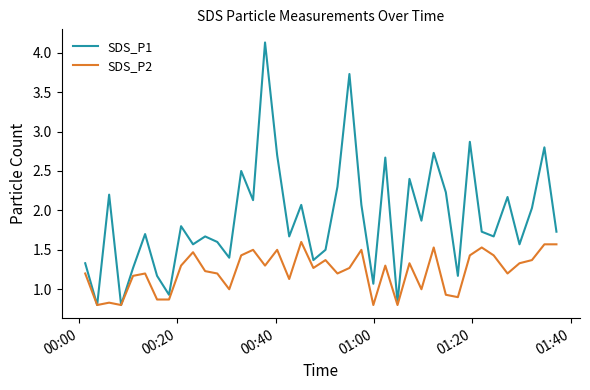

True or false: SDS_P1 has more than 2 interior local peaks.

True